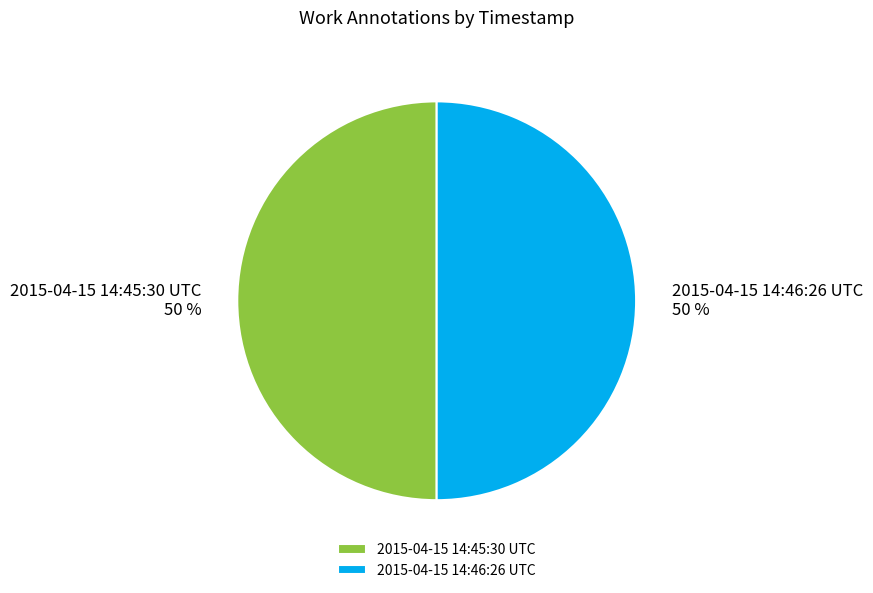

To the nearest percent, what portion does 2015-04-15 14:46:26 UTC represent?

50%